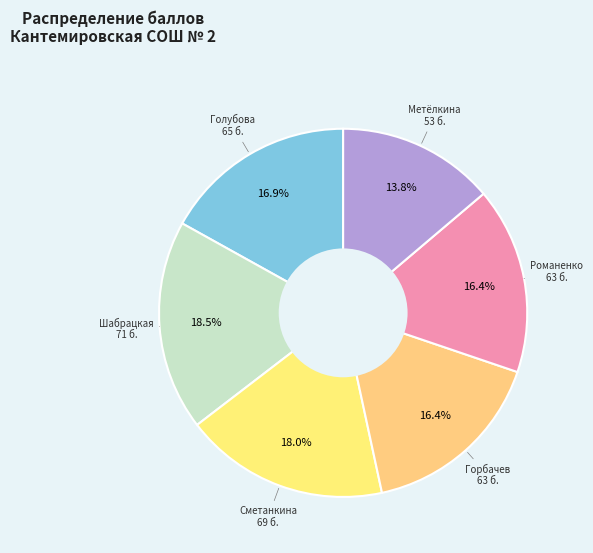

How many slices are in this pie chart?

6